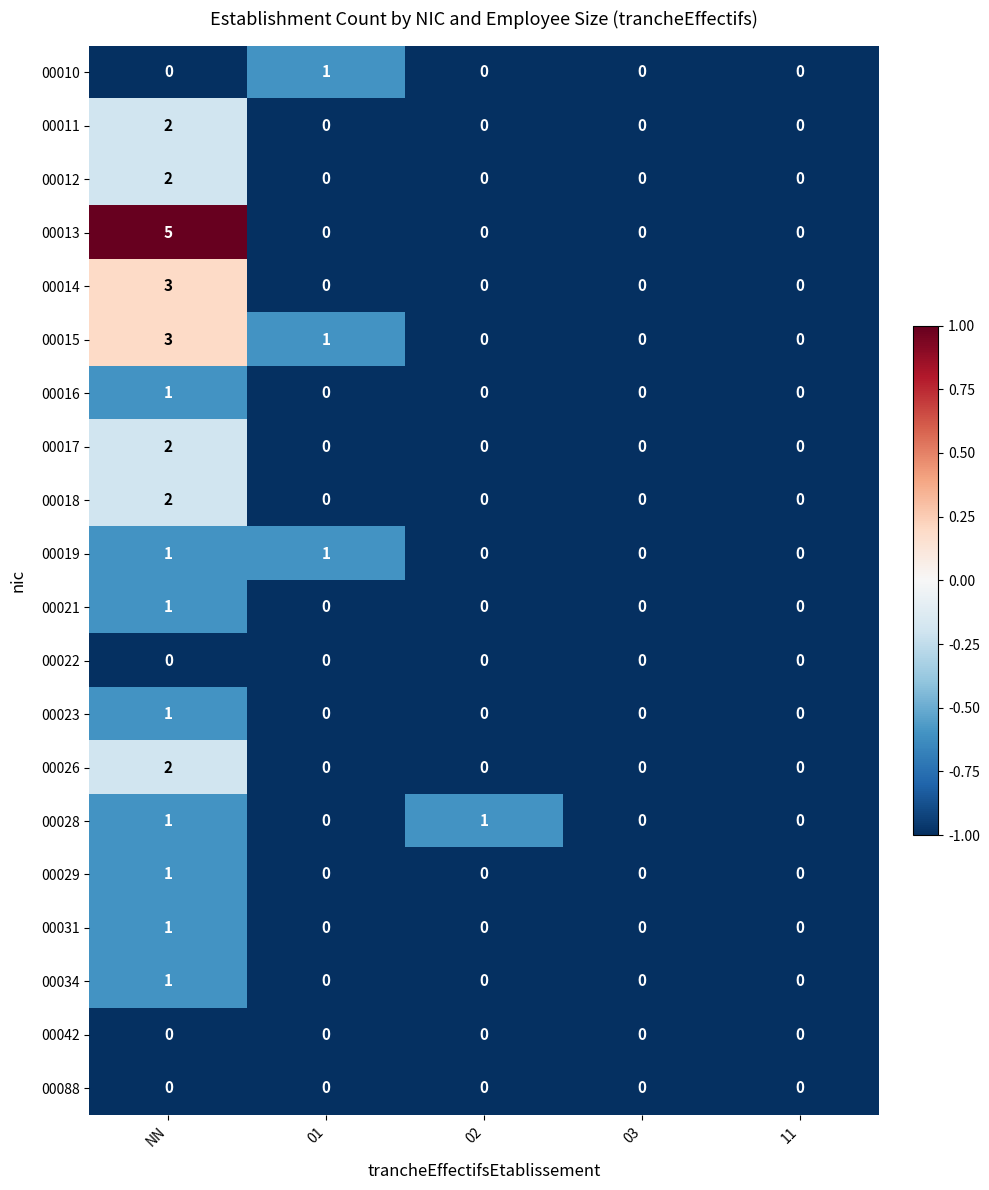

How many 00018 values are between 0 and 1?

4